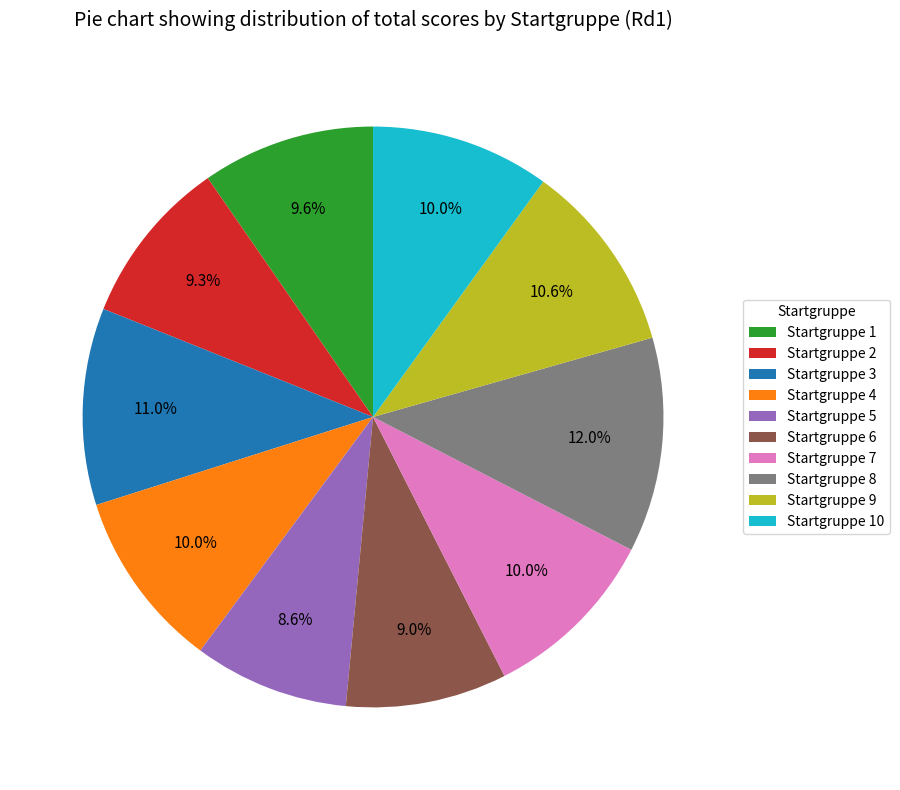

How much of the chart is everything except Startgruppe 3?

89.0%